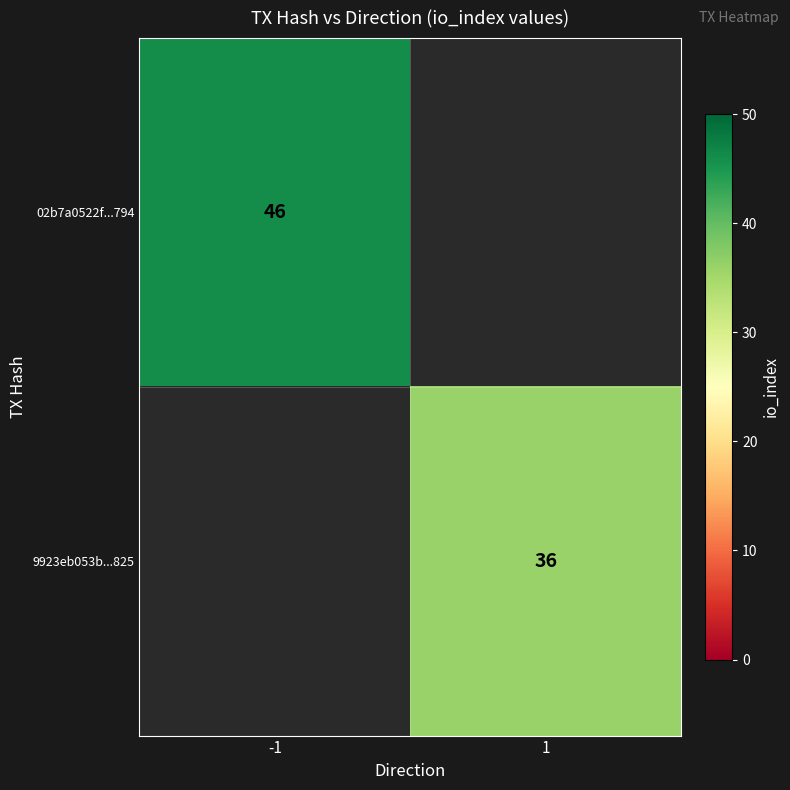

Count the number of data series in this chart.

2